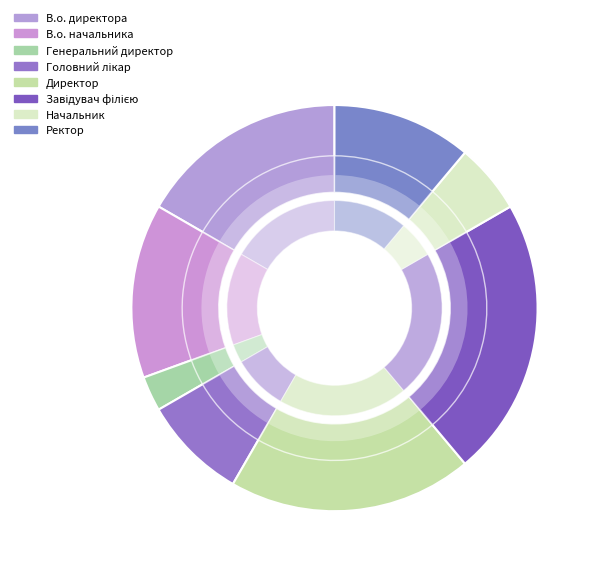

Rank the categories by value from lowest to highest.

Генеральний директор, Начальник, Головний лікар, Ректор, В.о. начальника, В.о. директора, Директор, Завідувач філією